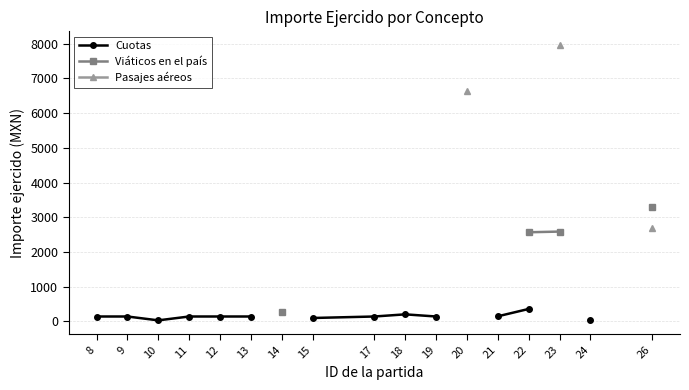

Rank the series by their average value, from lowest to highest.

Cuotas, Viáticos en el país, Pasajes aéreos